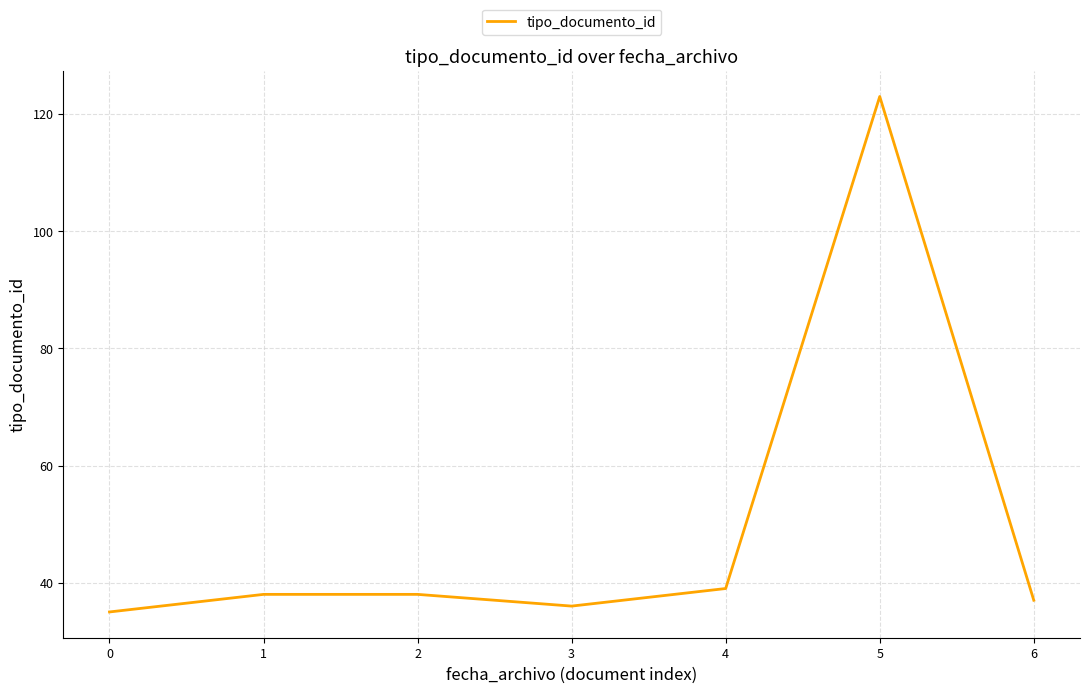

What is the difference between the maximum and minimum values?

88